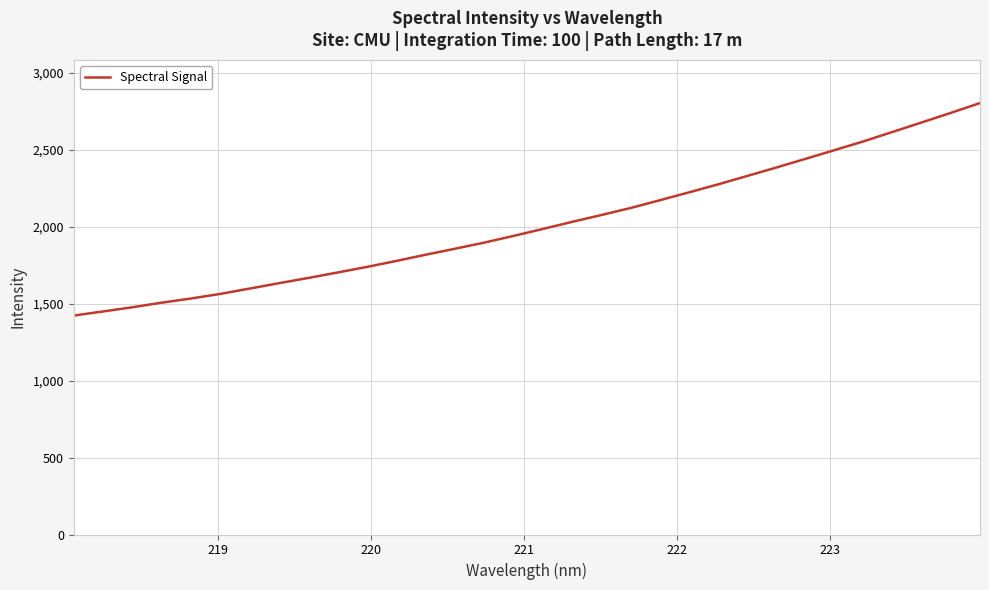

Reading right to left, transcribe all the data shown in this chart.

2802.0	2738.0	2675.7	2613.9	2552.5	2495.1	2438.2	2381.7	2326.7	2272.1	2220.1	2168.8	2118.5	2073.0	2028.6	1982.6	1937.5	1894.2	1854.7	1815.9	1775.4	1737.1	1701.0	1665.4	1631.6	1596.7	1562.3	1532.3	1505.4	1475.7	1448.4	1421.8